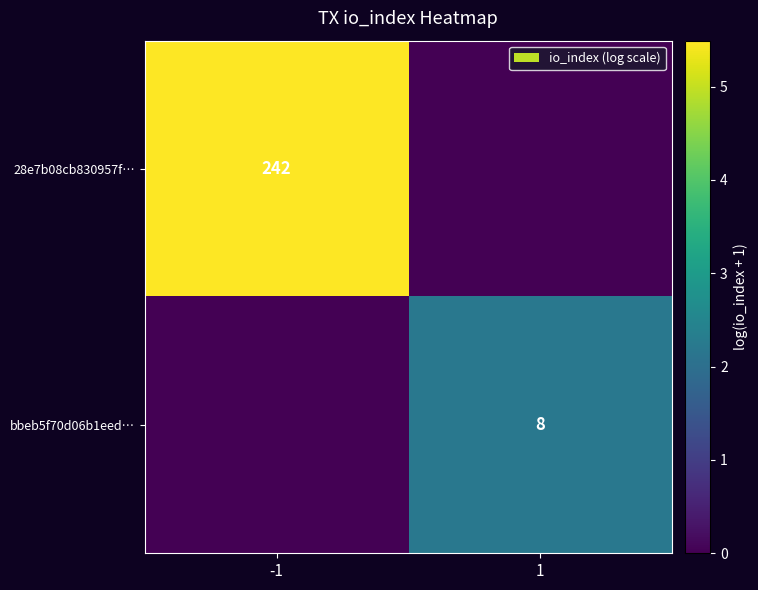

Which has a higher value, -1 or 1?

-1